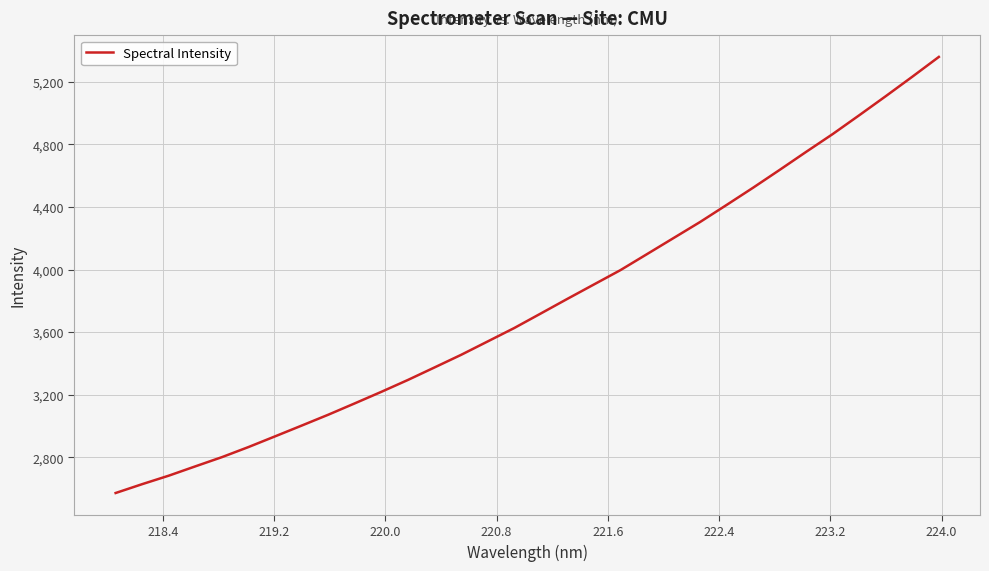

What is the sum of all values?

120867.6